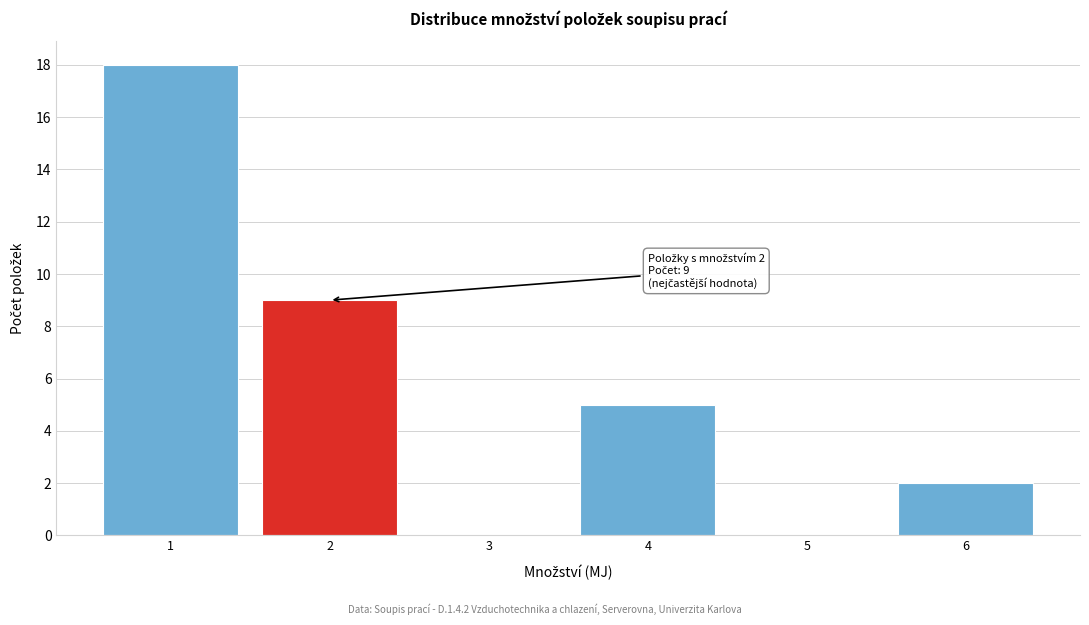

Reading left to right, list all the values displayed in this chart.

1=18	2=9	3=0	4=5	5=0	6=2